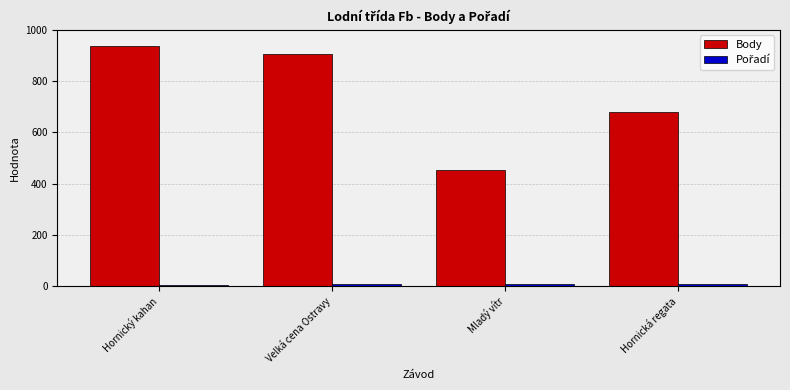

How many categories are shown in the chart?

4